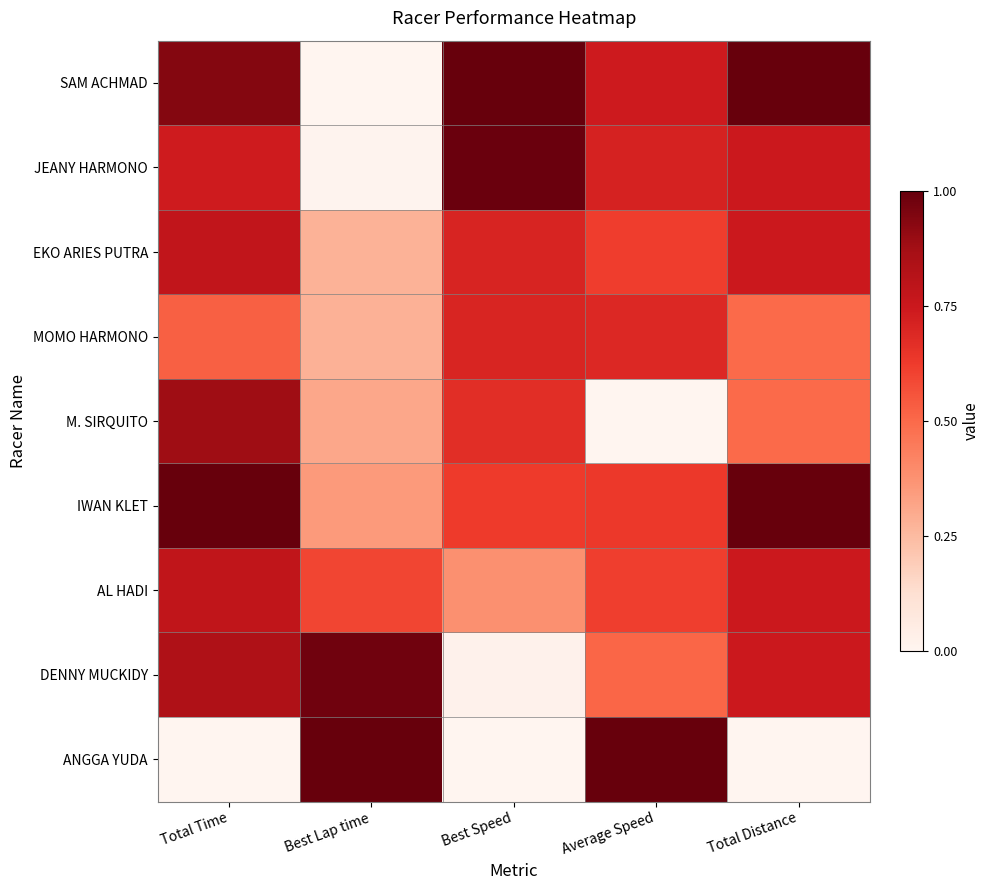

At how many categories does at least one series exceed 0?

5